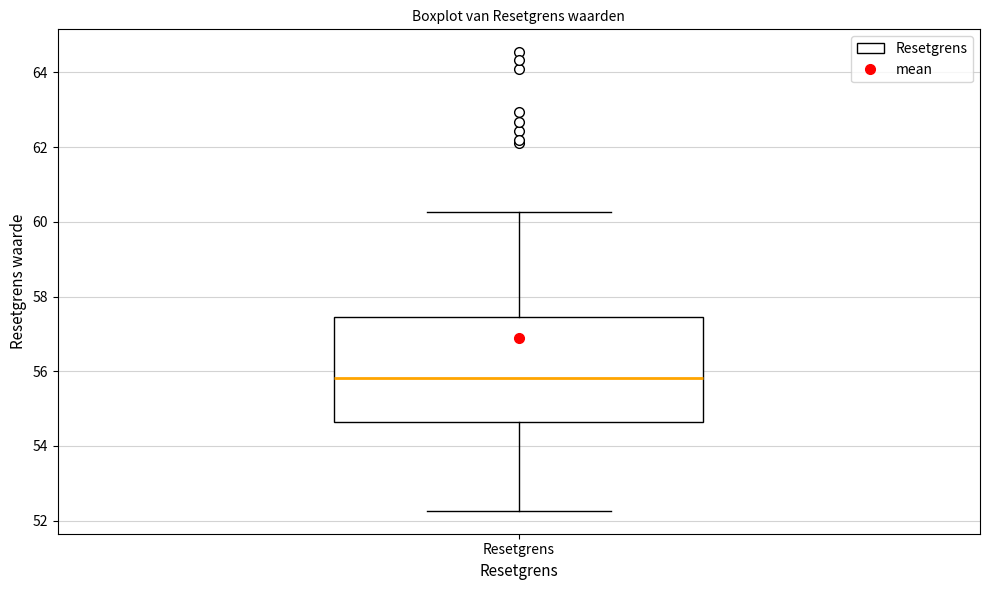

Transcribe this box plot: give where the median line is, the range the box spans, and where the two whiskers end, as read against the y-axis. The values are not printed on the chart, so give them approximately, as read against the axis.

median 55.8, box 54.6 to 57.4, whiskers 52.2 to 60.2